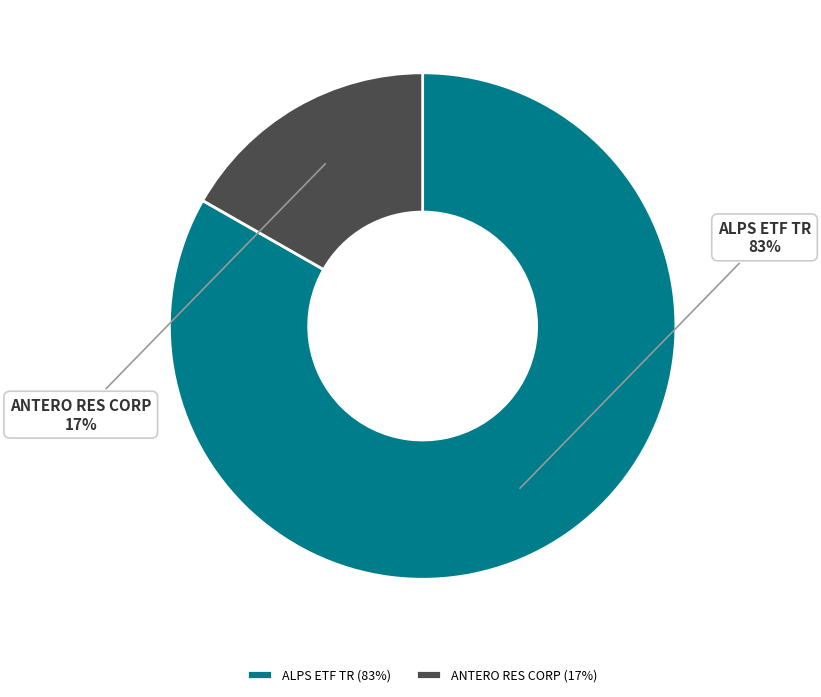

What is the smallest slice in the pie chart?

ANTERO RES CORP